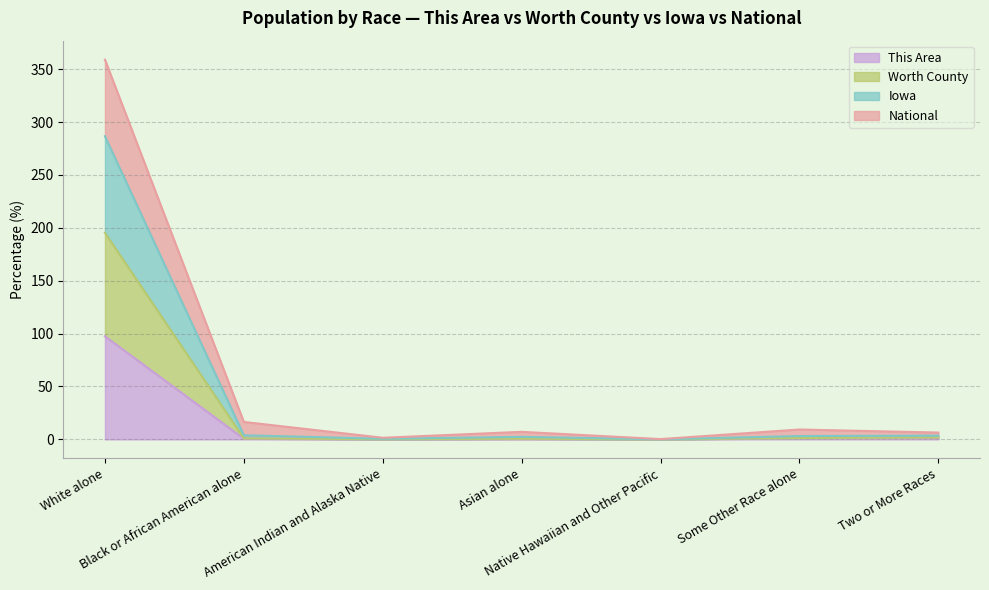

Where is the first local maximum for National?

Asian alone